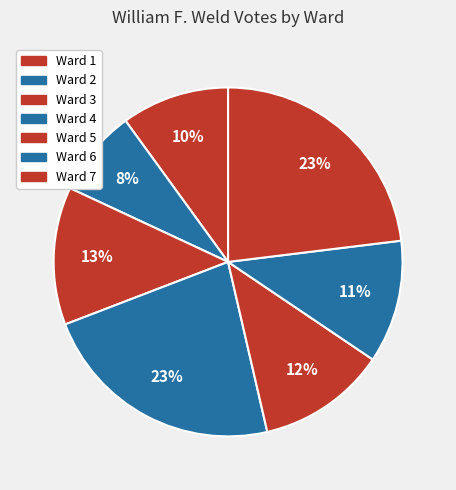

How many slices are in this pie chart?

7